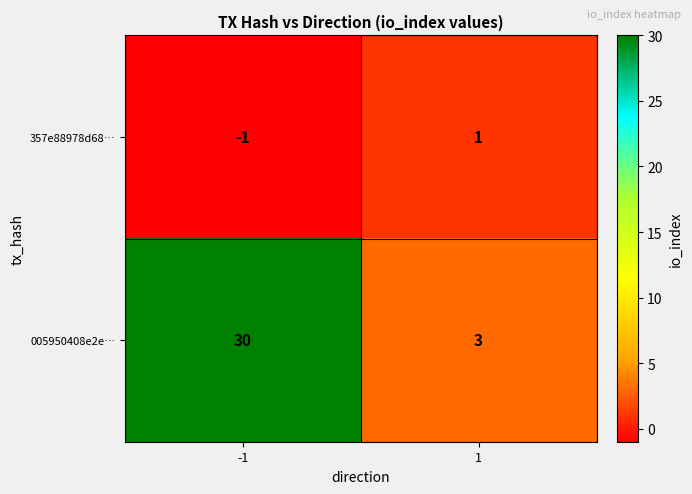

Which series has the largest total across all categories?

005950408e2e…